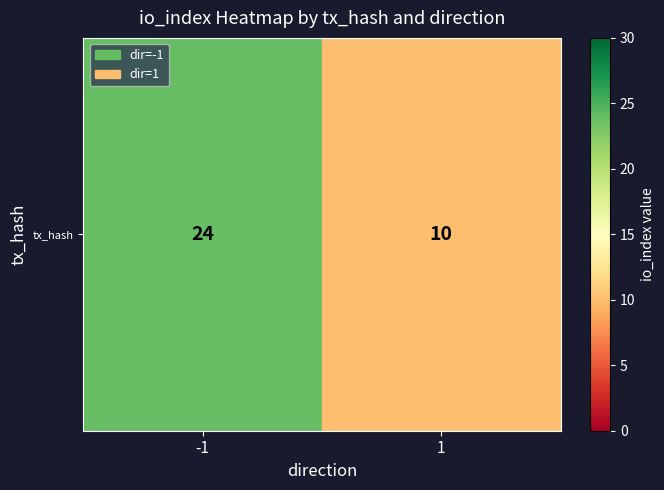

True or false: the data shows 10 at 1.

True